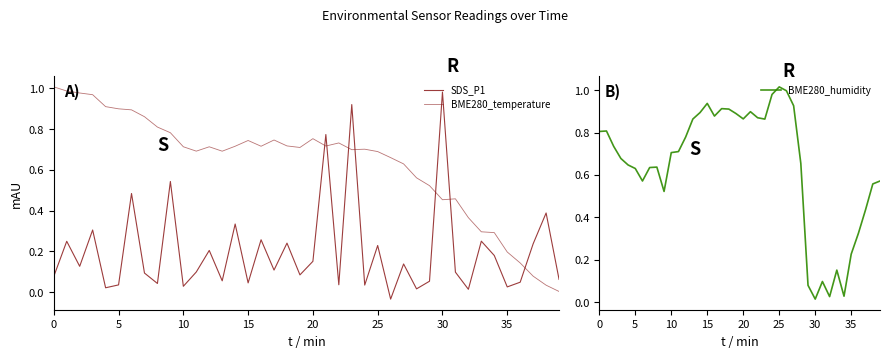

Between 13 and 20, which series saw the biggest shift?

SDS_P1